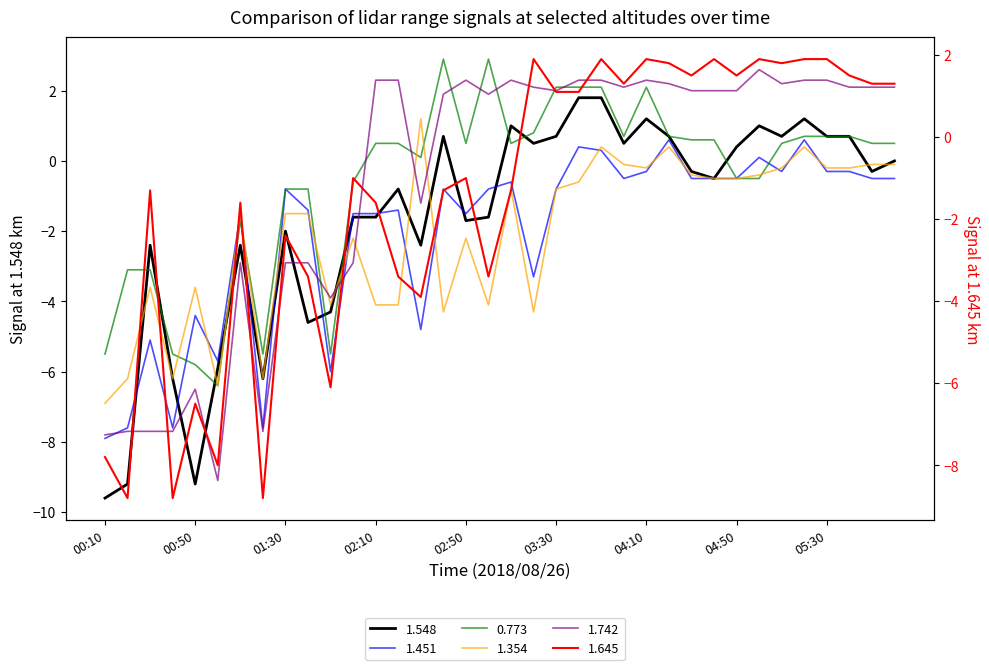

At which category is the sum across all series the highest?

03:50